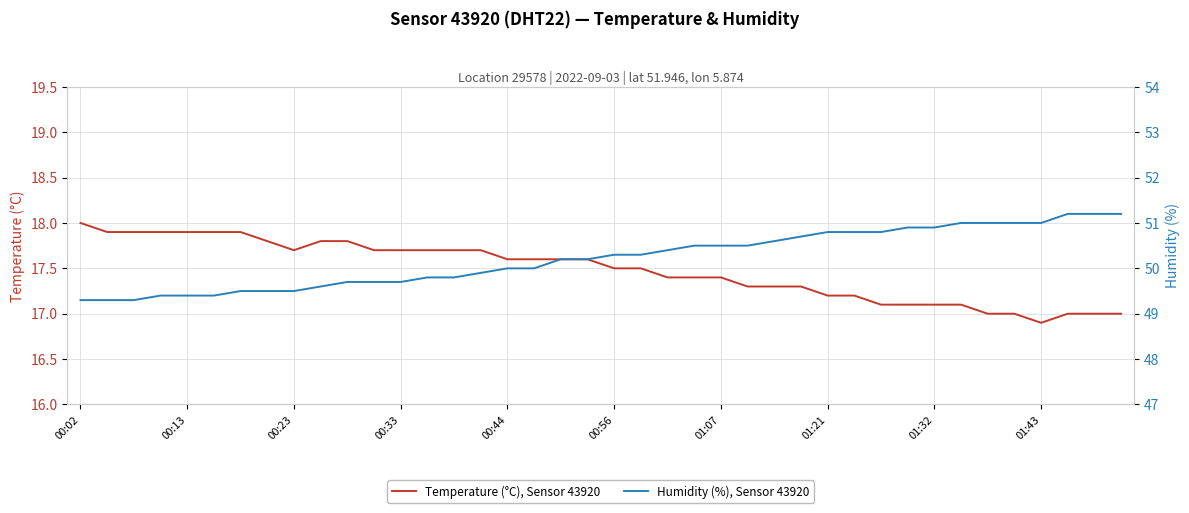

Is it true that Temperature (°C), Sensor 43920 equals 17.7 at 00:33?

True